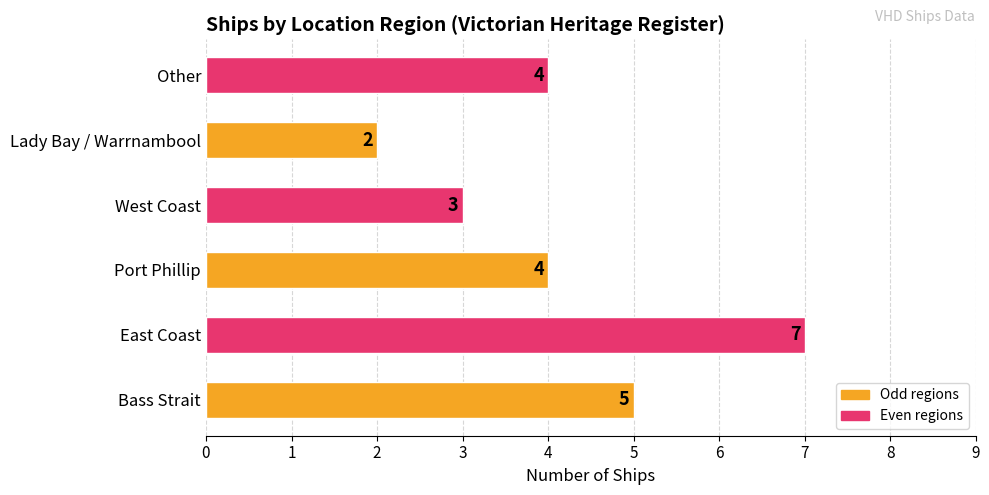

The value at Bass Strait is 5. True or false?

True